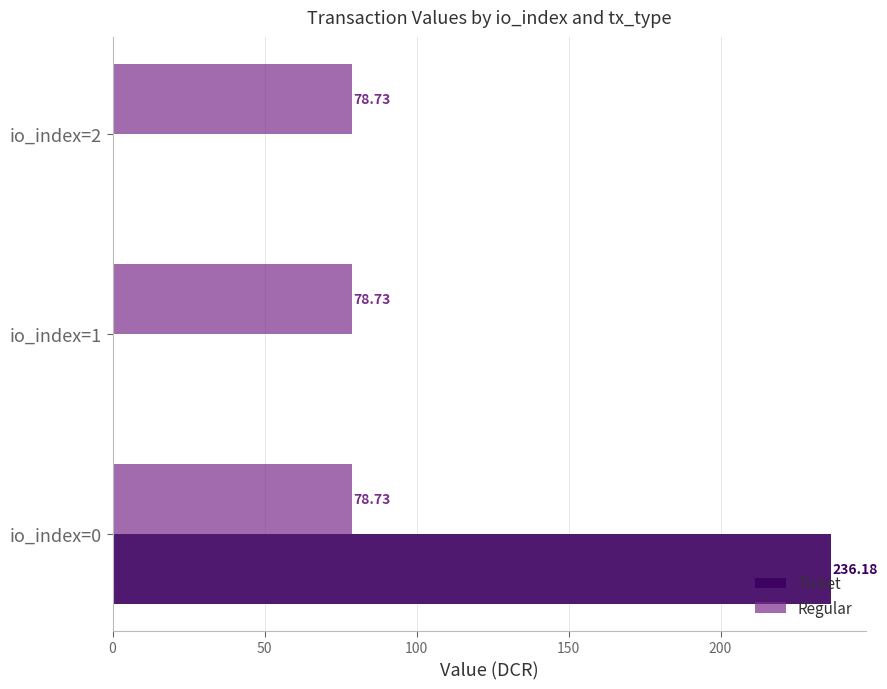

How many categories are shown in the chart?

3